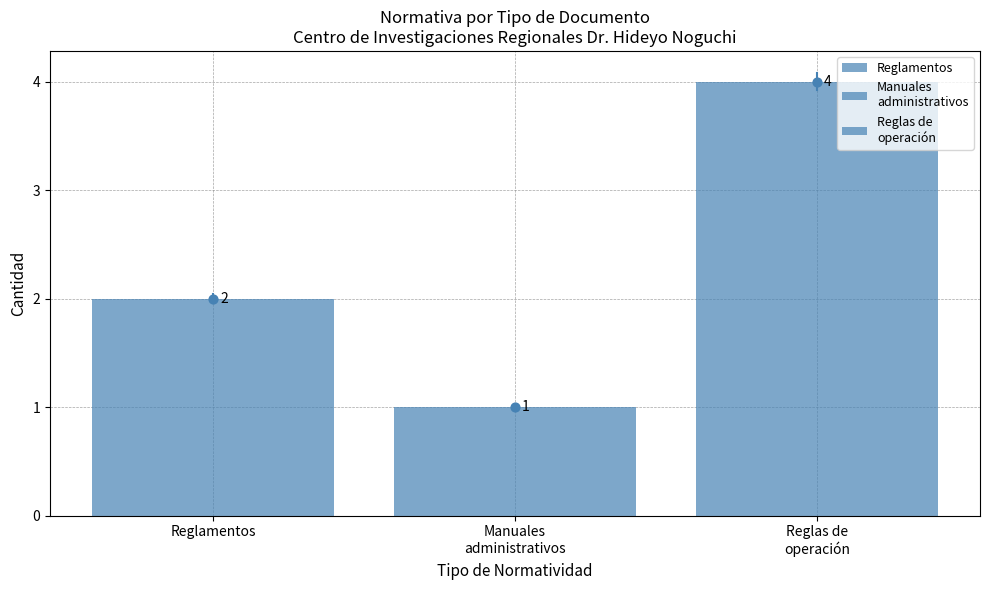

What is the change in value from Reglamentos to Manuales
administrativos?

-1